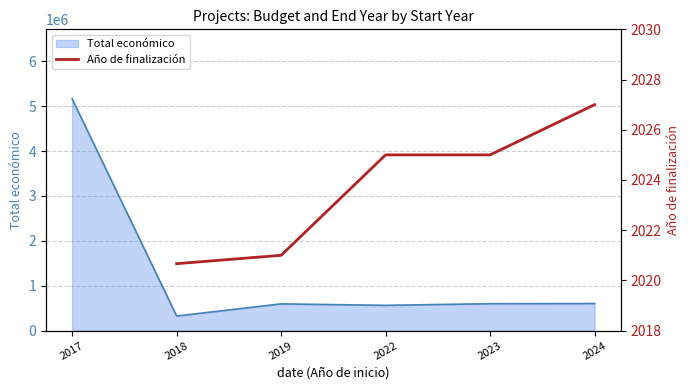

What is the difference between the maximum and minimum values?

6.3